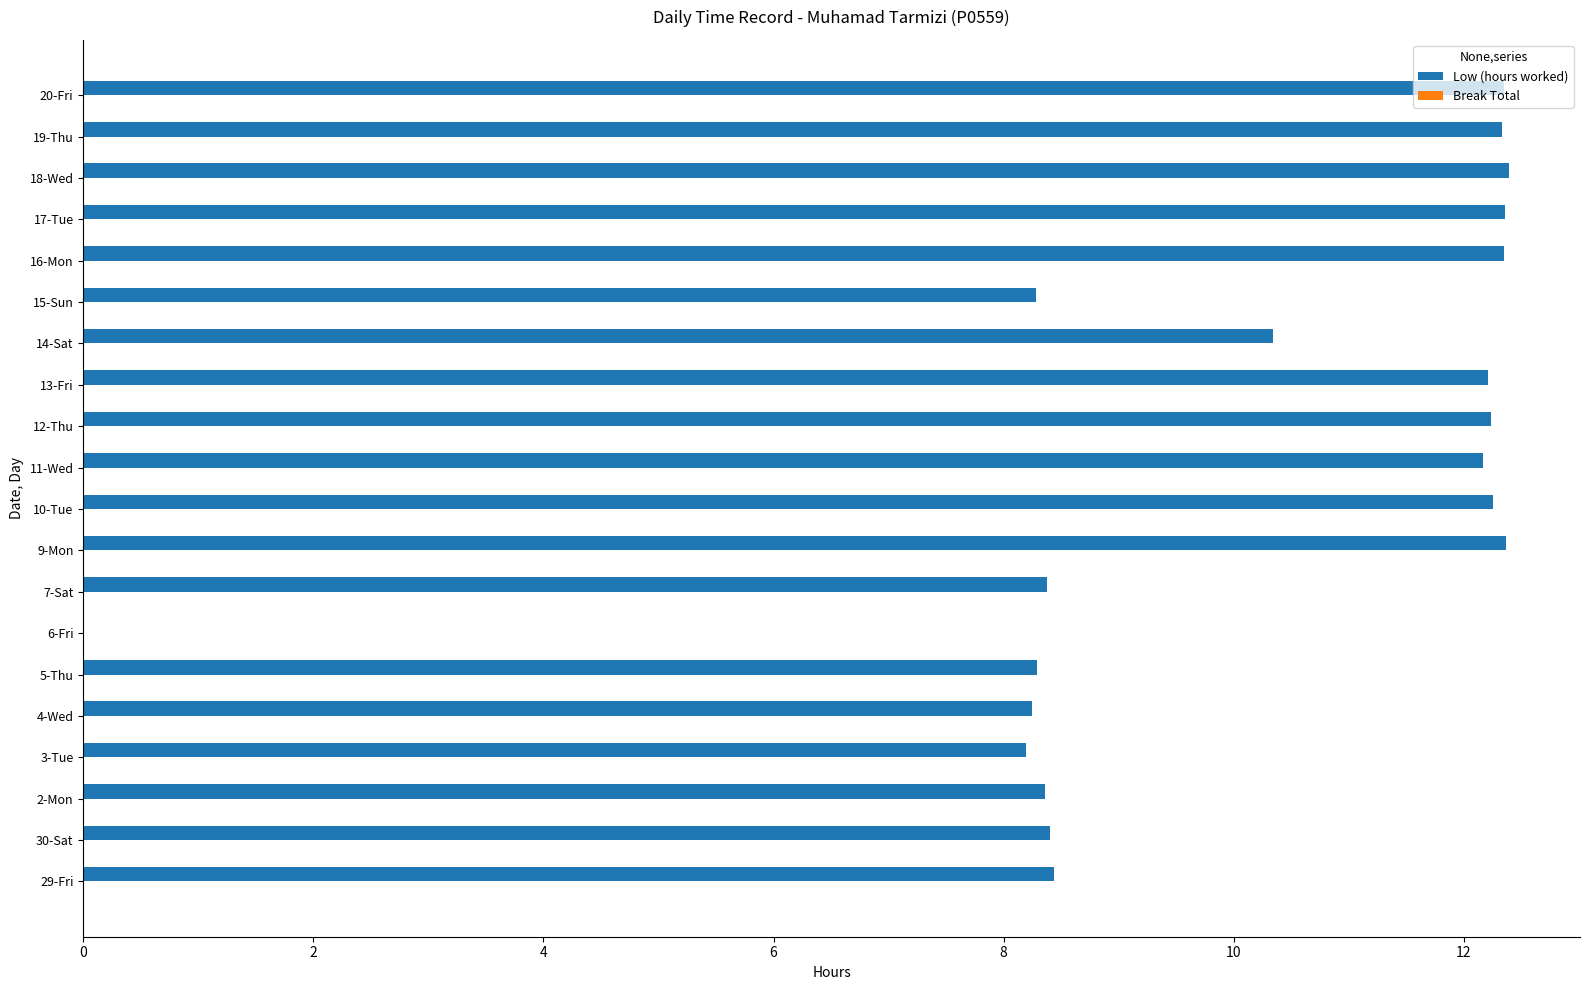

What is the sum of the values at 10-Tue and 18-Wed?

24.6